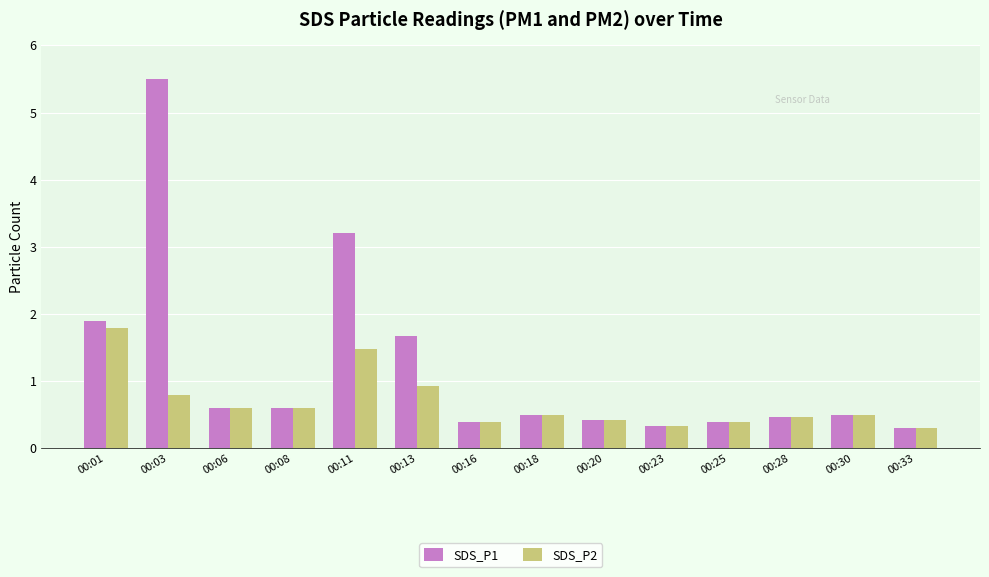

What is the difference between the highest and lowest values at 00:01?

0.1